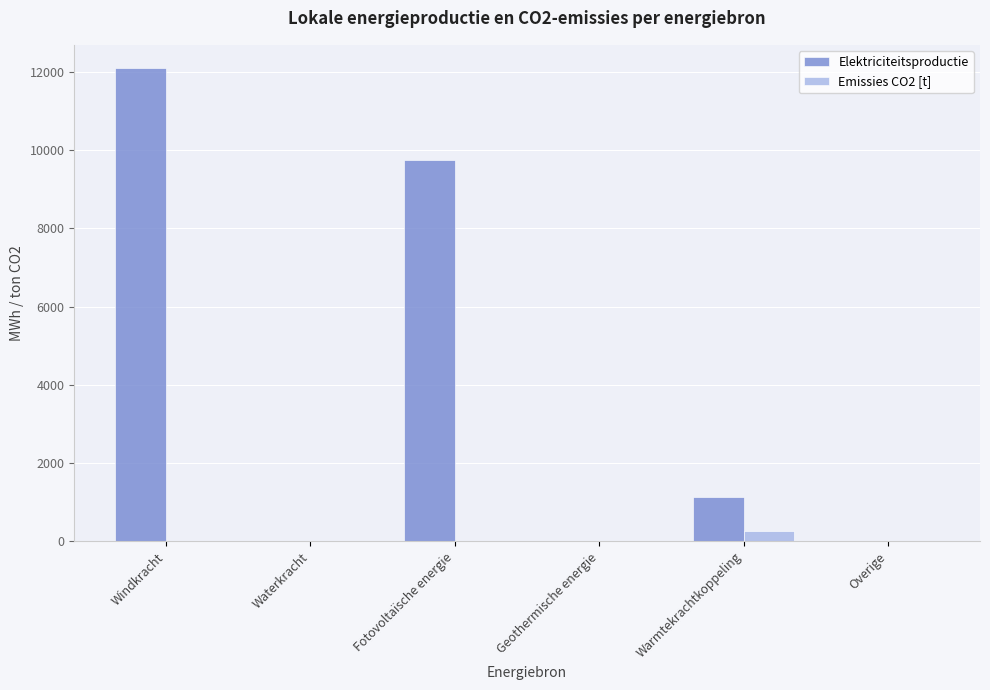

At which label is Elektriciteitsproductie closest to 6044?

Fotovoltaïsche energie